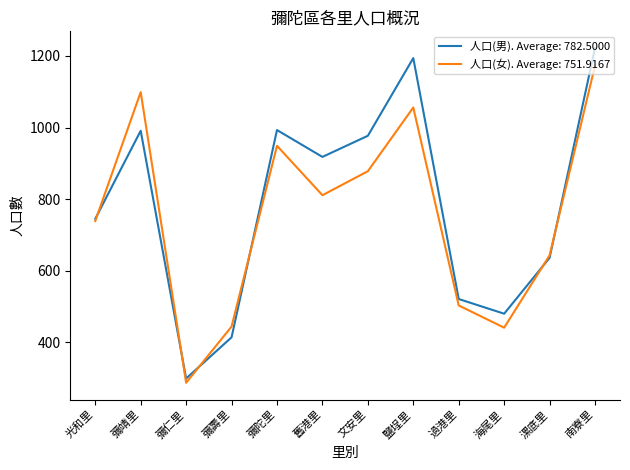

At 南寮里, list the series in order from smallest to largest.

人口(女). Average: 751.9167, 人口(男). Average: 782.5000